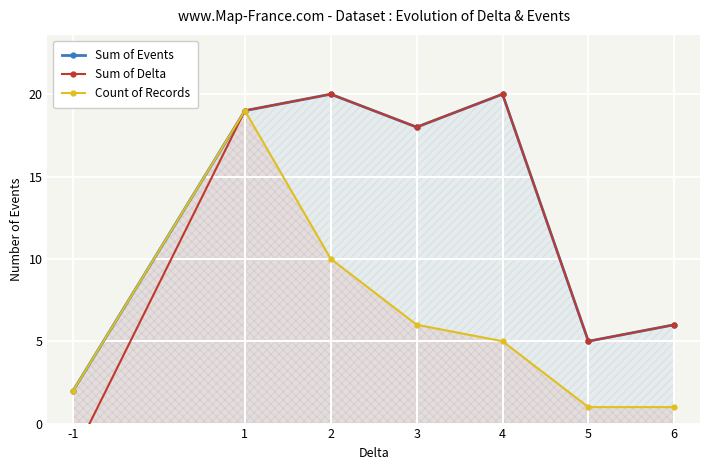

True or false: Sum of Events and Count of Records cross at least once.

False